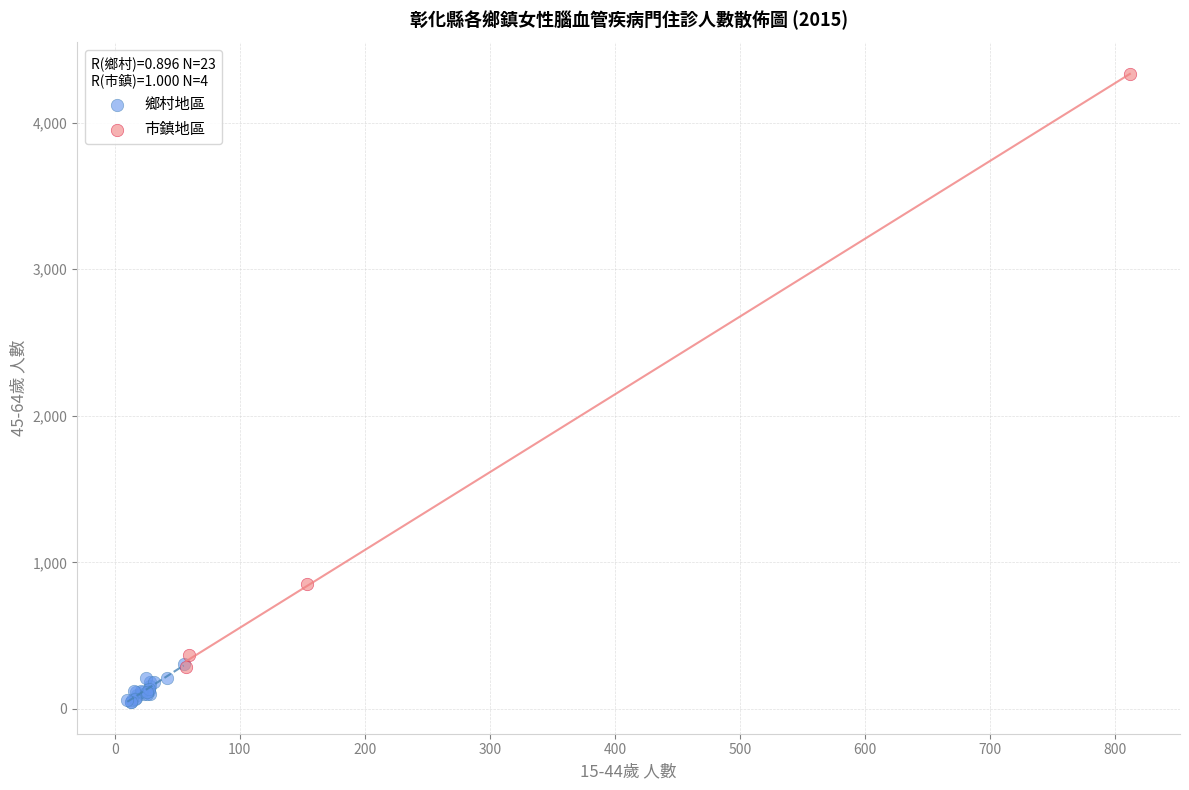

Which series contains the lowest Y value?

鄉村地區